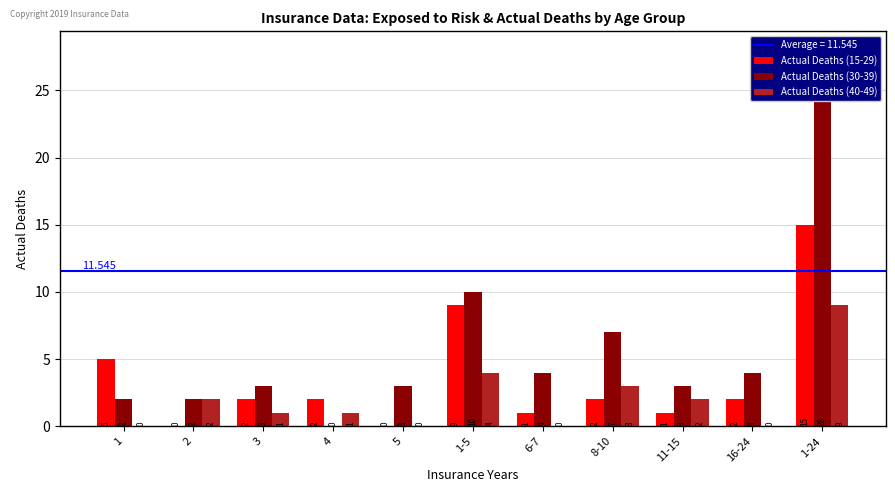

How many series are shown in this chart?

3